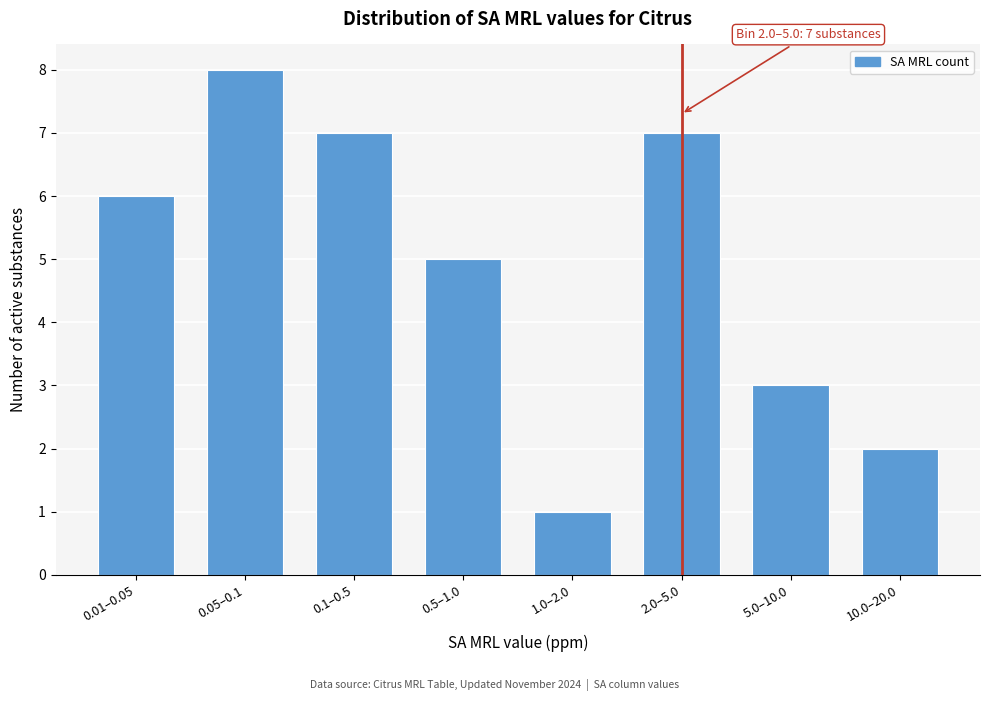

Reading left to right, extract all data points from this chart.

6	8	7	5	1	7	3	2